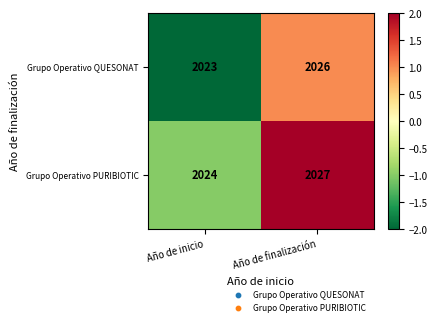

What is the difference between the Grupo Operativo PURIBIOTIC values at Año de inicio and Año de finalización?

3